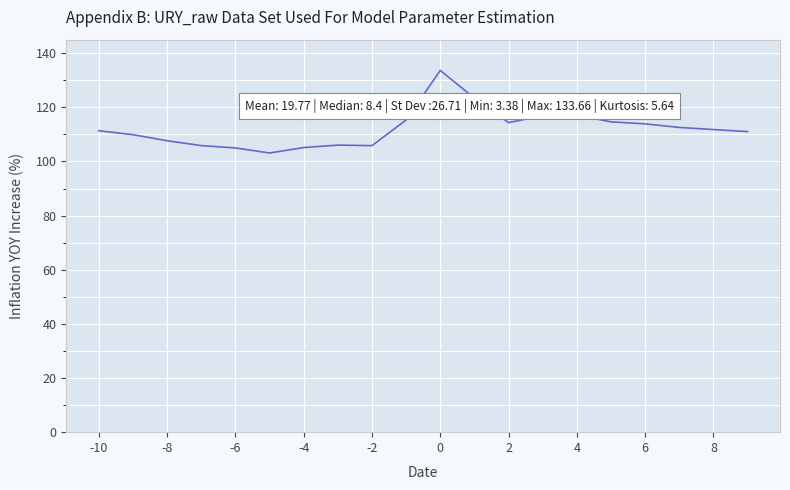

What is the difference between the maximum and minimum values?

30.5